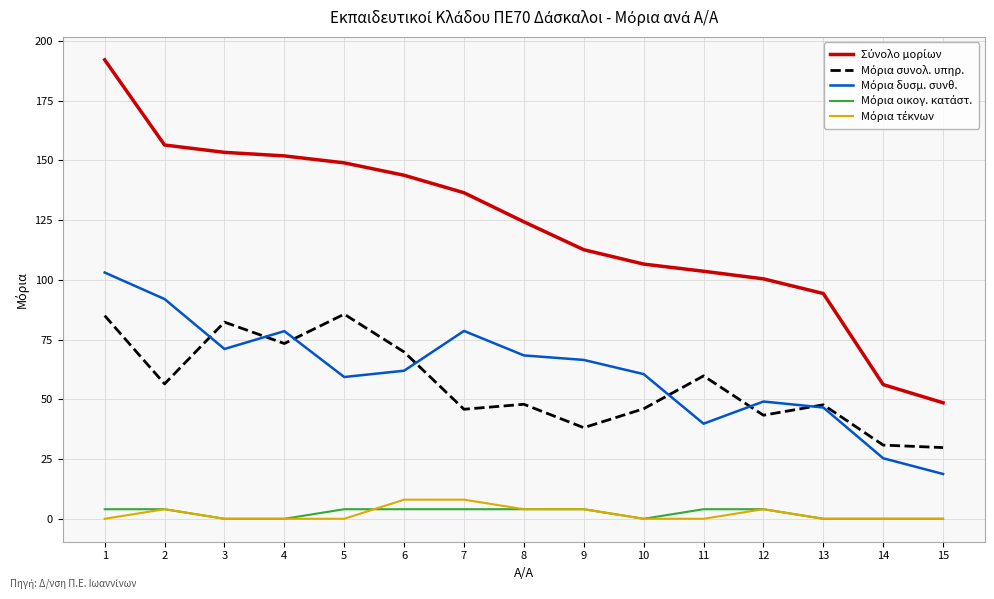

Between 7 and 14, which is larger?

7